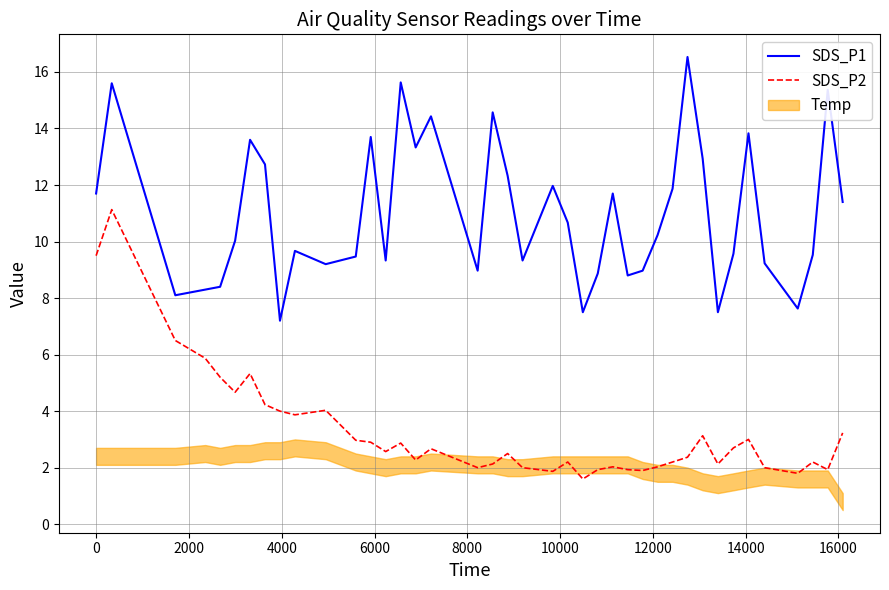

How many categories are shown in the chart?

40